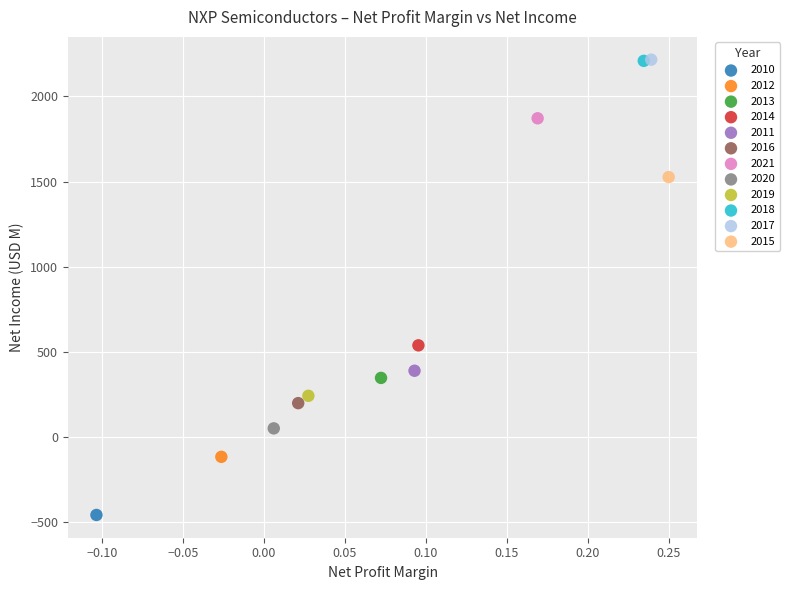

What are all the series names shown in the legend?

2010, 2012, 2013, 2014, 2011, 2016, 2021, 2020, 2019, 2018, 2017, 2015